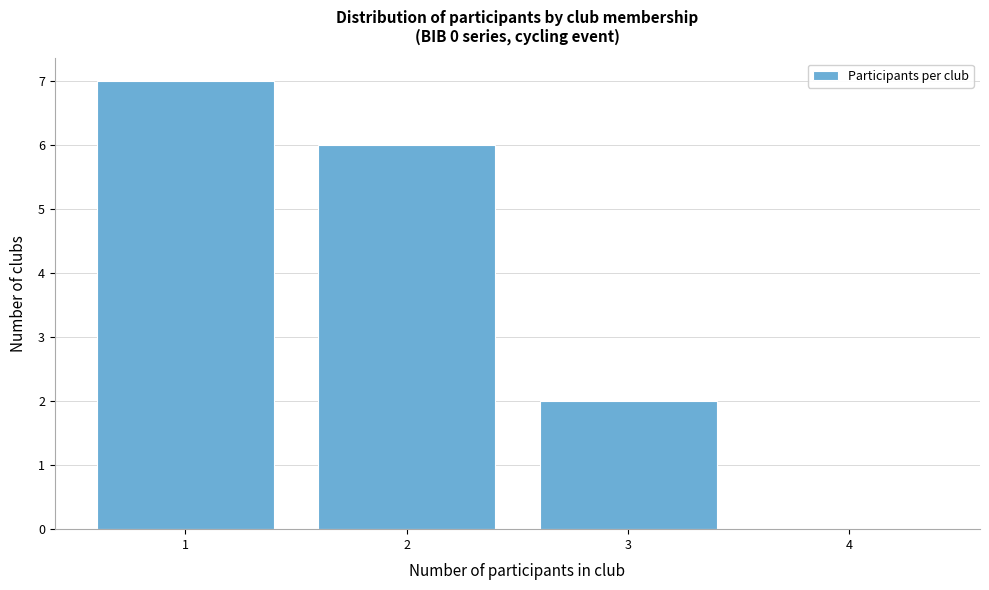

Reading right to left, list all the values displayed in this chart.

4=0	3=2	2=6	1=7